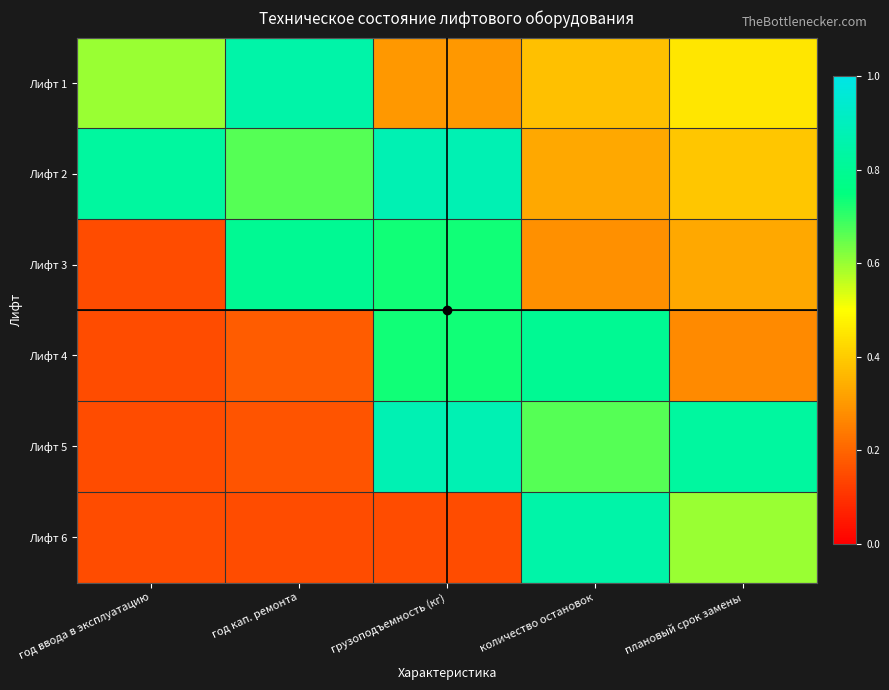

Which has a higher value, год ввода в эксплуатацию or количество остановок?

год ввода в эксплуатацию